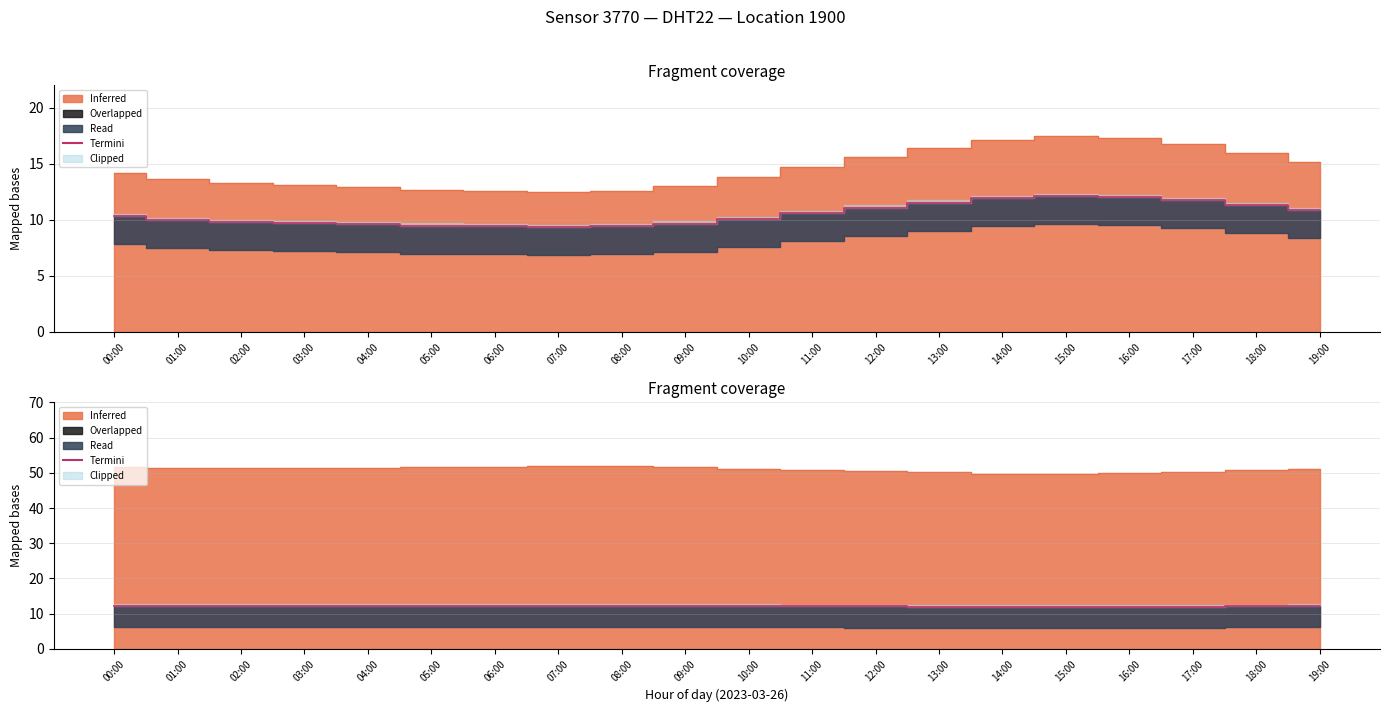

Where does the data first go above 12?

00:00